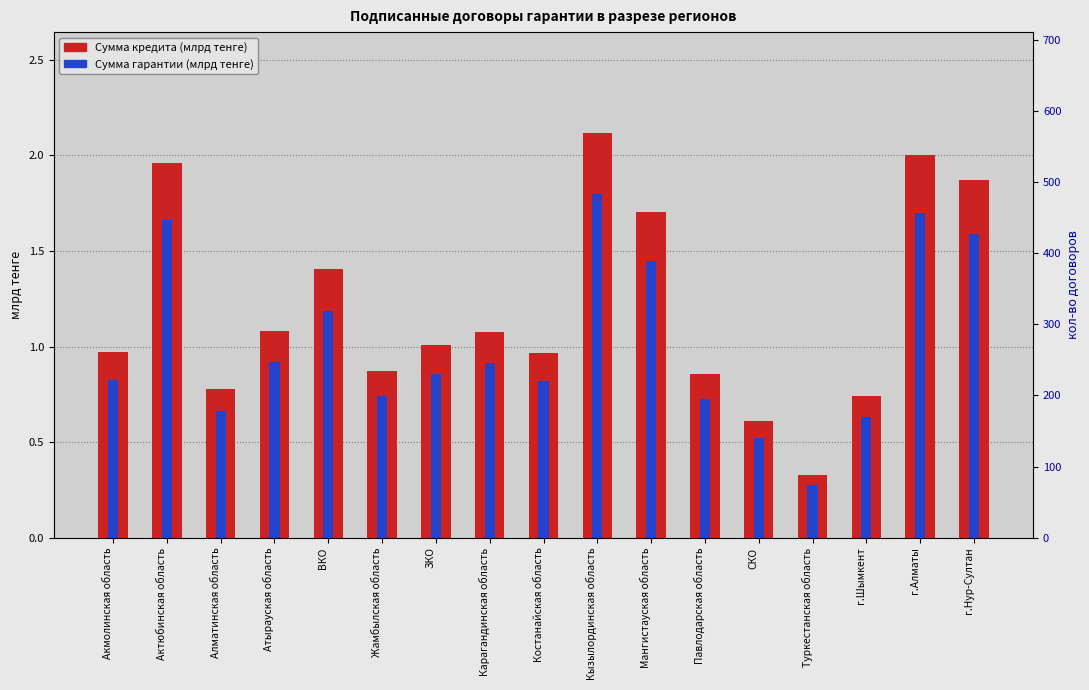

Where is Сумма кредита (млрд тенге) nearest to the value 1?

ЗКО